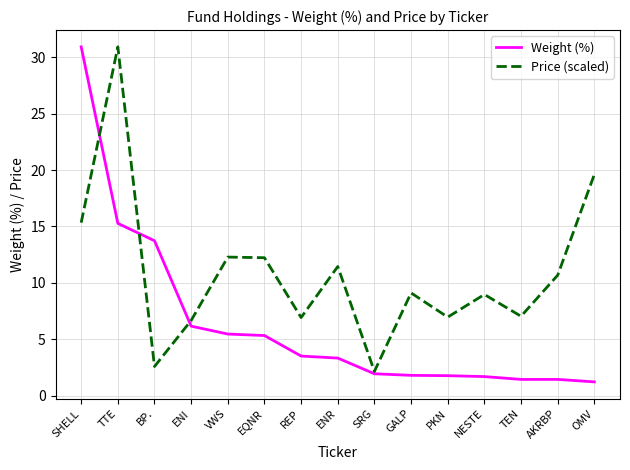

What is the minimum value for Weight (%)?

1.2